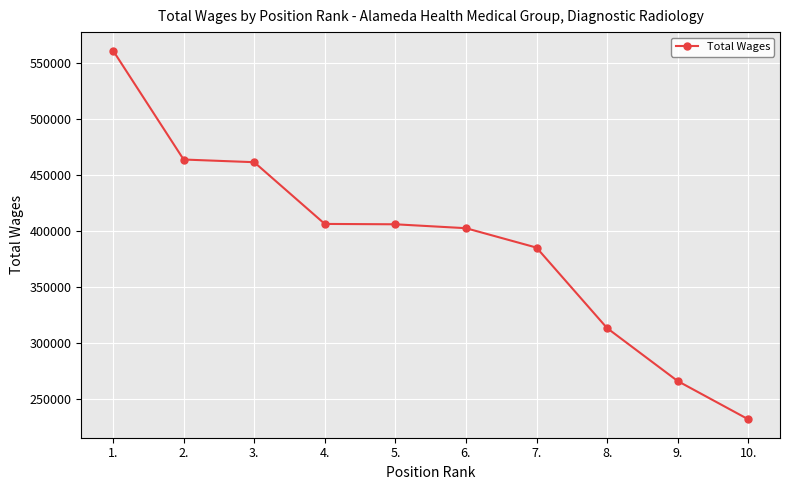

Does the chart display data point markers on the line(s)?

Yes